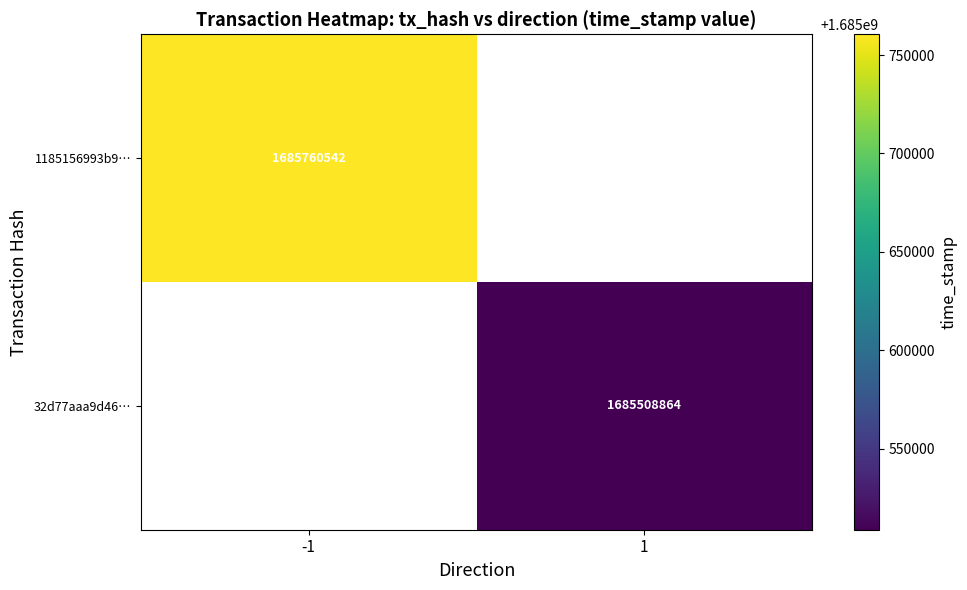

The value of 32d77aaa9d46… at 1 is 2402634377.9. True or false?

False